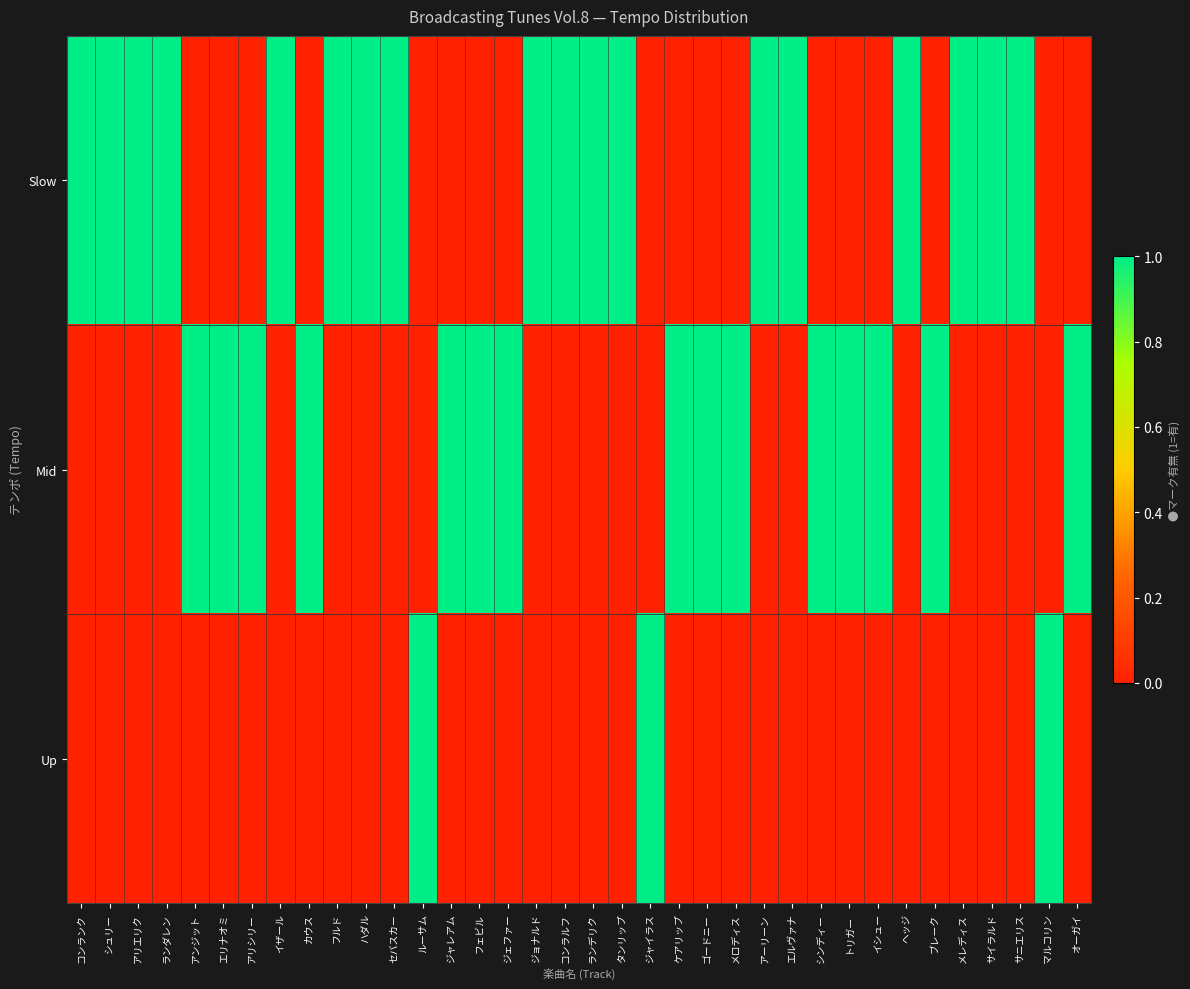

Reading right to left, extract all data points from this chart.

Slow: オーガイ=0	マルコリン=0	サニエリス=1	サイラルド=1	メレディス=1	ブレーク=0	ヘッジ=1	イシュー=0	トリガー=0	シンディー=0	エルヴァナ=1	アーリーン=1	メロディス=0	ゴードニー=0	ケアリップ=0	ジャイラス=0	タンリップ=1	ランデリク=1	コンラルフ=1	ジョナルド=1	ジェファー=0	フェビル=0	ジャレアム=0	ルーサム=0	セバスカー=1	ハダル=1	フルド=1	カウス=0	イザール=1	アリシリー=0	エリナオミ=0	アンジット=0	ランダレン=1	アリエリク=1	シュリー=1	コンランク=1
Mid: オーガイ=1	マルコリン=0	サニエリス=0	サイラルド=0	メレディス=0	ブレーク=1	ヘッジ=0	イシュー=1	トリガー=1	シンディー=1	エルヴァナ=0	アーリーン=0	メロディス=1	ゴードニー=1	ケアリップ=1	ジャイラス=0	タンリップ=0	ランデリク=0	コンラルフ=0	ジョナルド=0	ジェファー=1	フェビル=1	ジャレアム=1	ルーサム=0	セバスカー=0	ハダル=0	フルド=0	カウス=1	イザール=0	アリシリー=1	エリナオミ=1	アンジット=1	ランダレン=0	アリエリク=0	シュリー=0	コンランク=0
Up: オーガイ=0	マルコリン=1	サニエリス=0	サイラルド=0	メレディス=0	ブレーク=0	ヘッジ=0	イシュー=0	トリガー=0	シンディー=0	エルヴァナ=0	アーリーン=0	メロディス=0	ゴードニー=0	ケアリップ=0	ジャイラス=1	タンリップ=0	ランデリク=0	コンラルフ=0	ジョナルド=0	ジェファー=0	フェビル=0	ジャレアム=0	ルーサム=1	セバスカー=0	ハダル=0	フルド=0	カウス=0	イザール=0	アリシリー=0	エリナオミ=0	アンジット=0	ランダレン=0	アリエリク=0	シュリー=0	コンランク=0